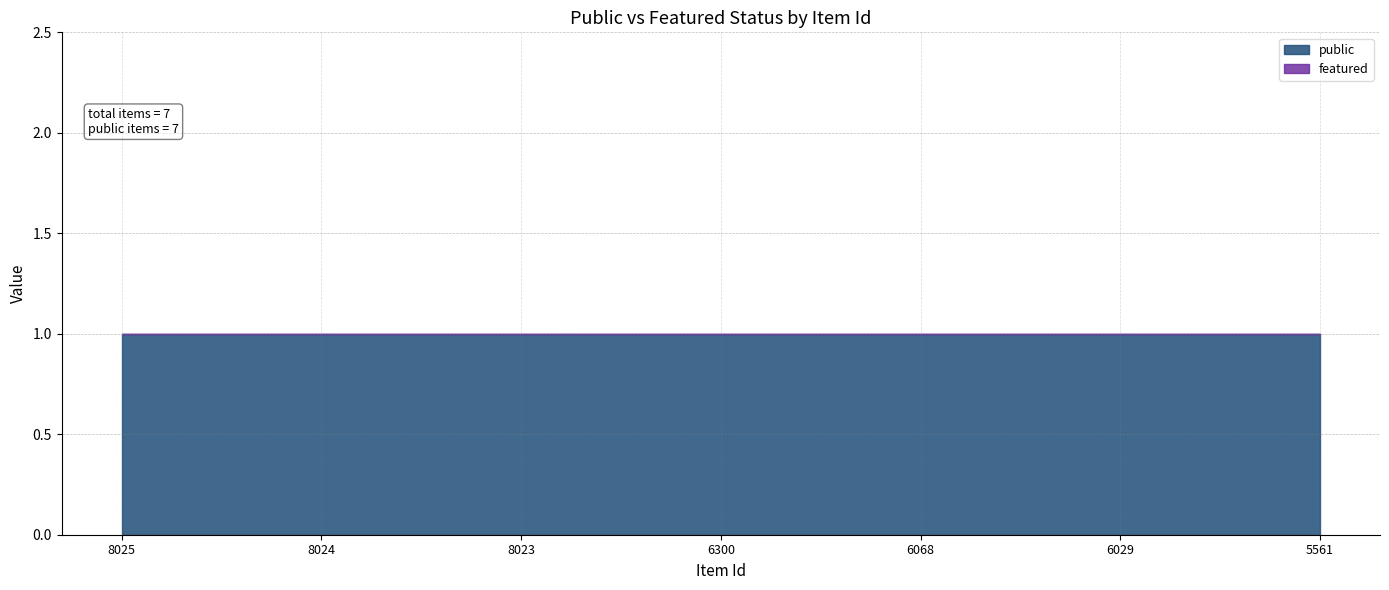

Rank the series by their maximum value, from highest to lowest.

public, featured